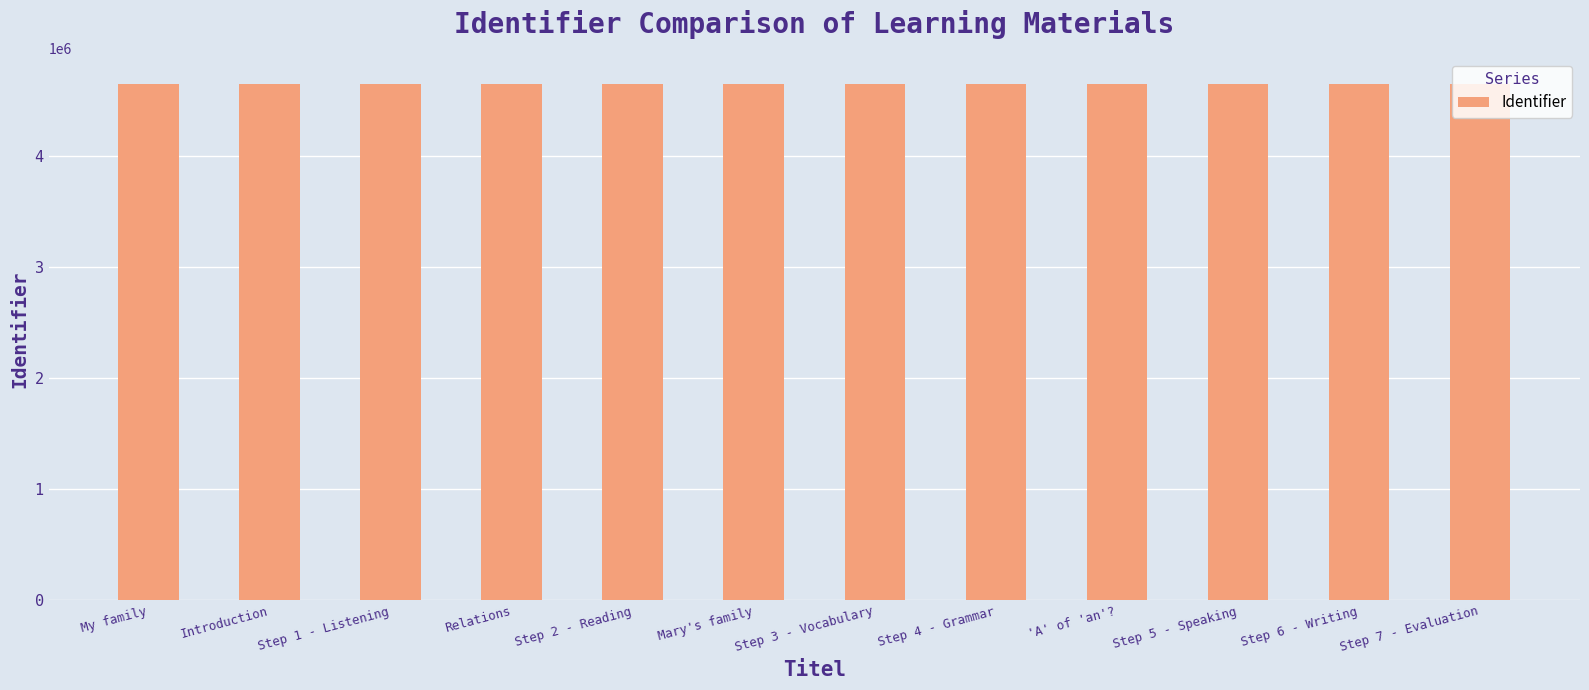

Approximately how many times larger is the value at My family compared to Mary's family?

1.0